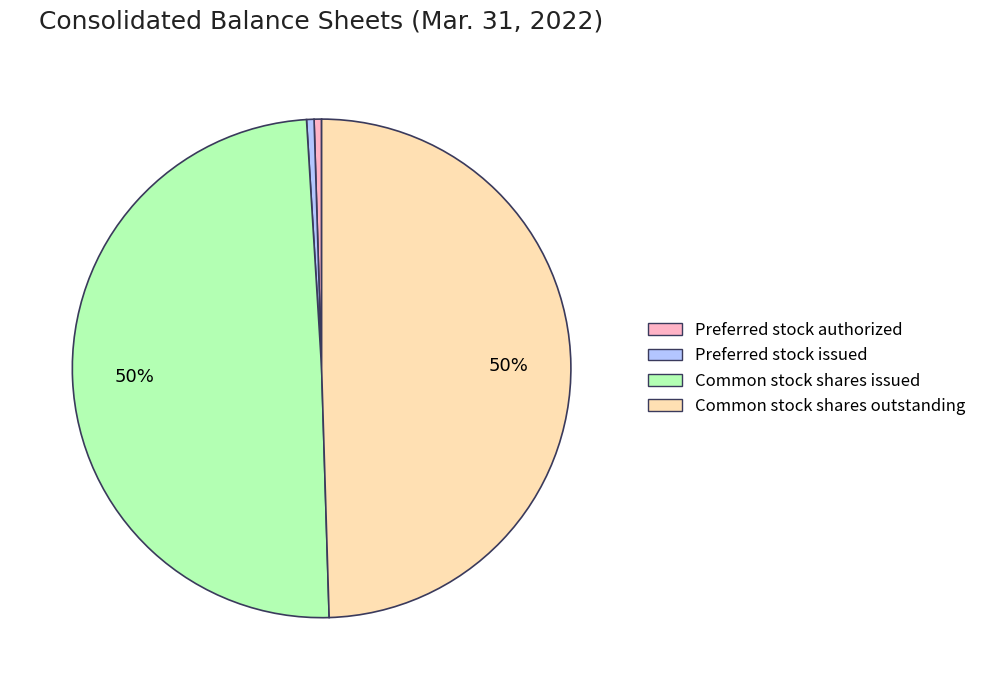

What is the ratio of the value at Preferred stock issued to the value at Preferred stock authorized?

1.0